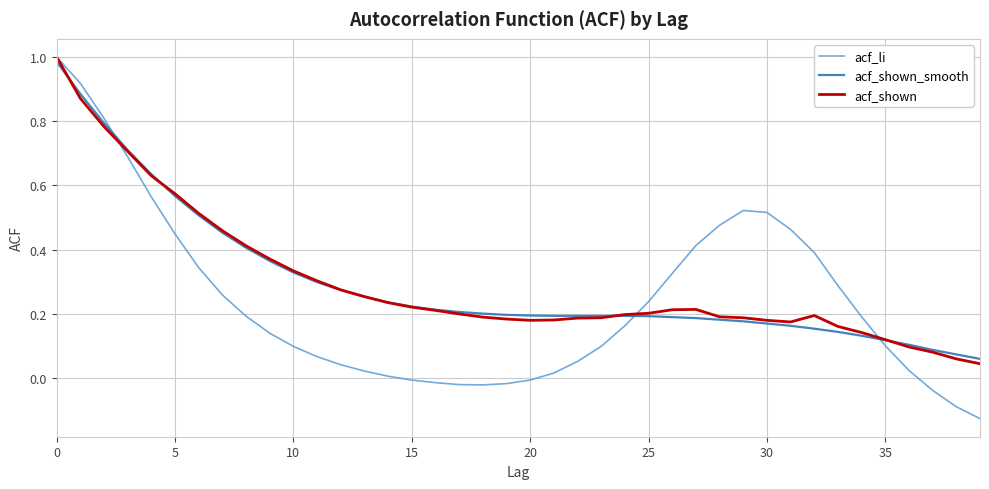

In acf_li, how many points are higher than both neighbors (excluding endpoints)?

1